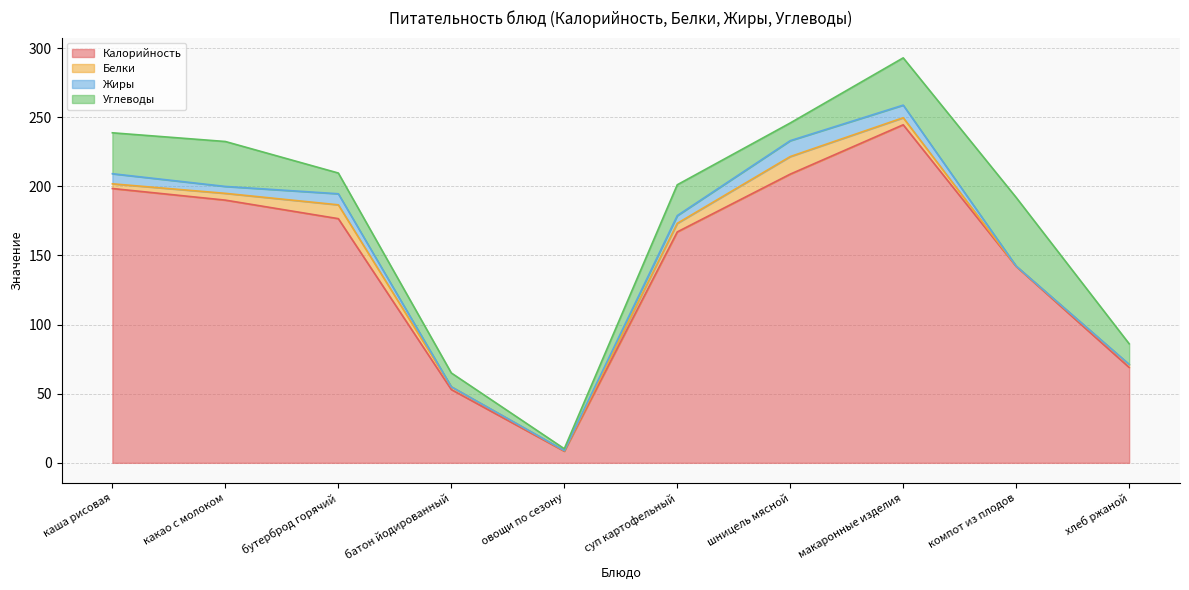

Where does the Белки series first go above 4?

какао с молоком